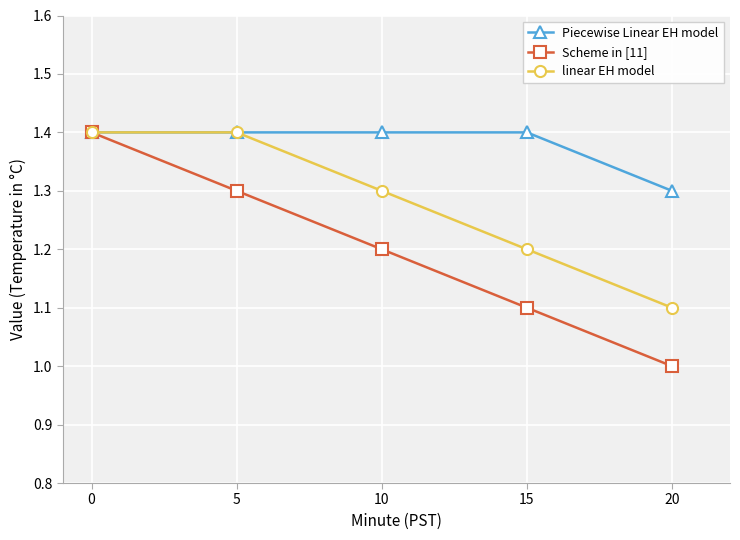

Where is Piecewise Linear EH model nearest to the value 1?

20